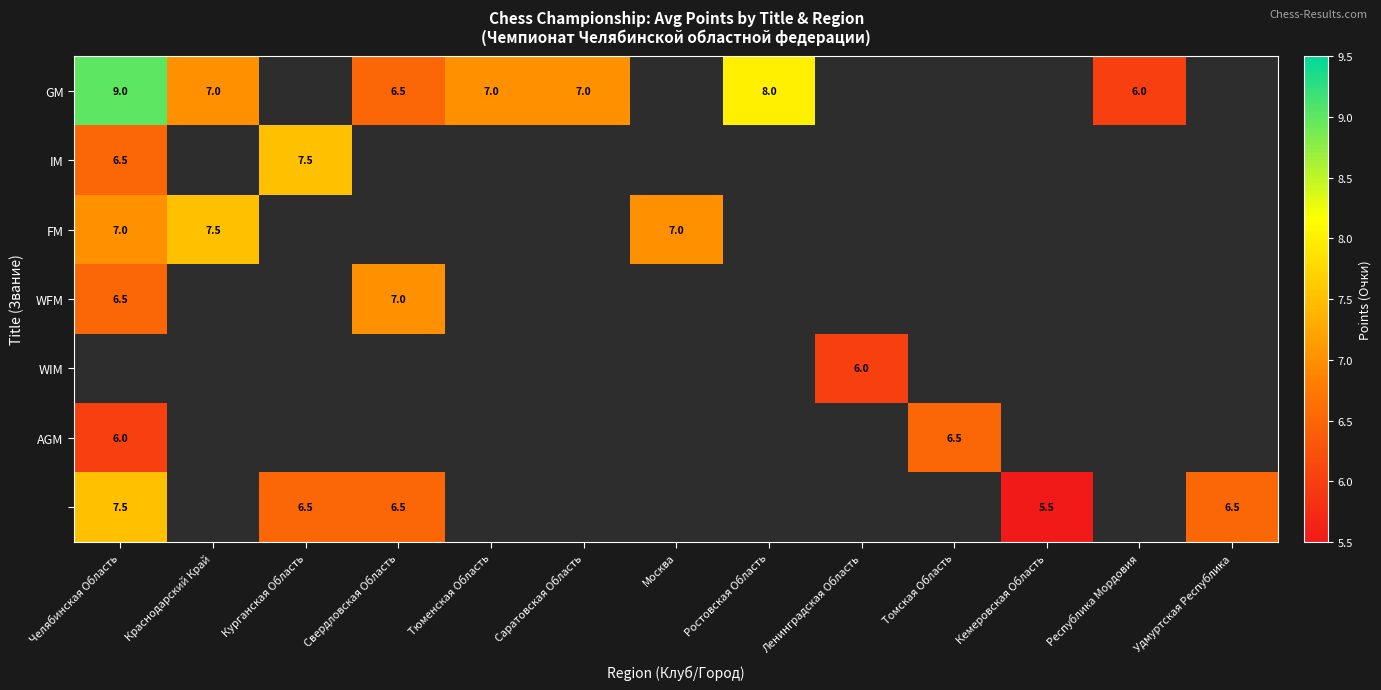

Which series has the widest spread of values?

GM